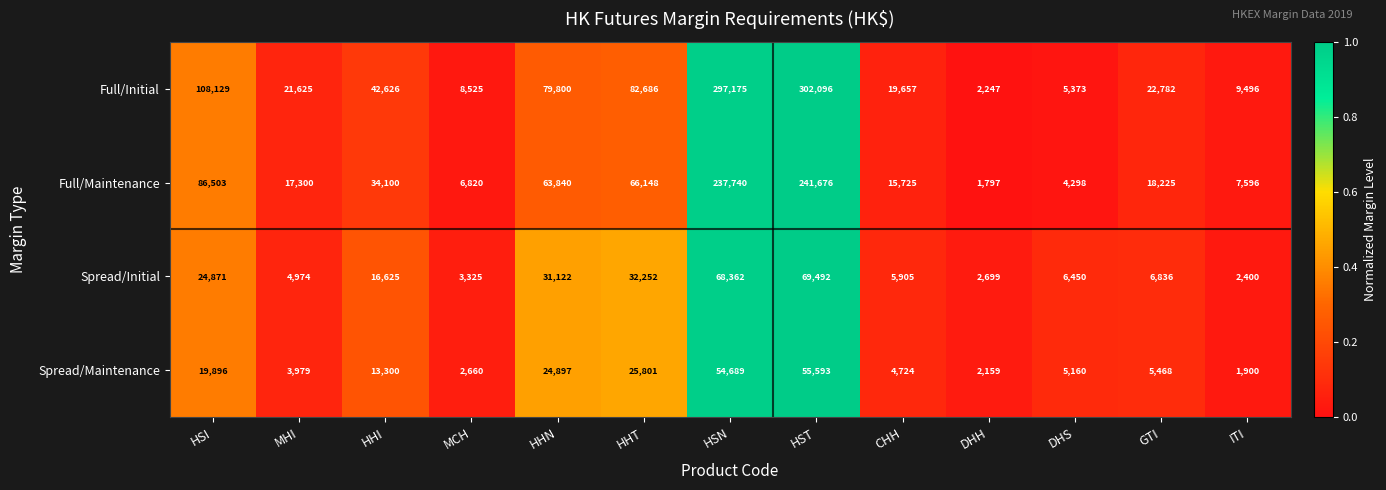

What is the greatest value displayed?

302096